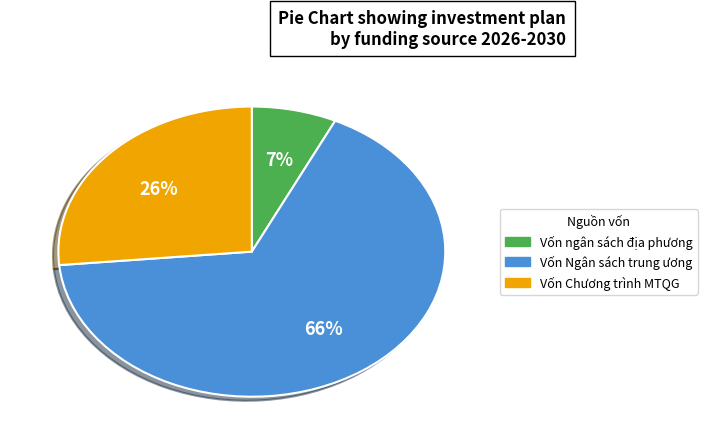

To the nearest percent, what percentage of the pie is Vốn Chương trình MTQG?

26%